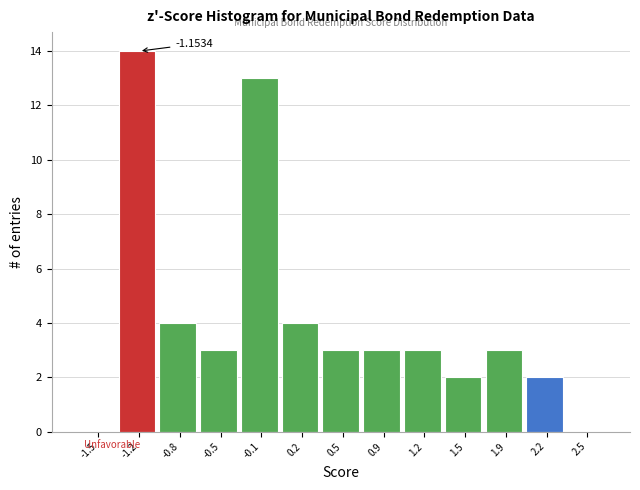

Which range on the x-axis has the tallest bar?

-1.30 to -1.00